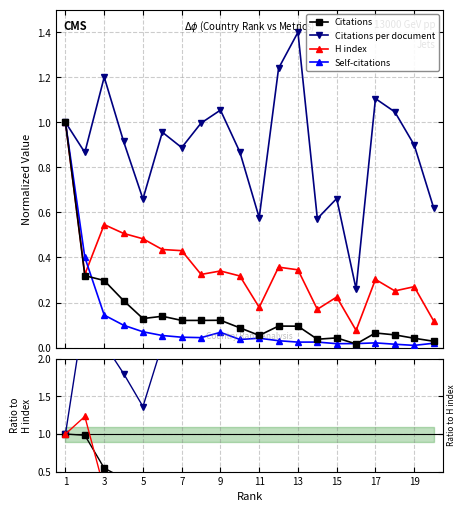

Is the value of Citations per document at 15 greater than the value of Self-citations at 12?

Yes